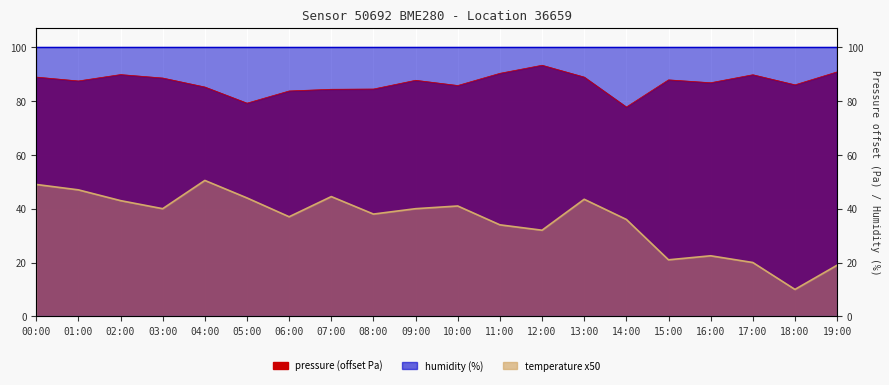

What is the smallest value displayed?

10.0